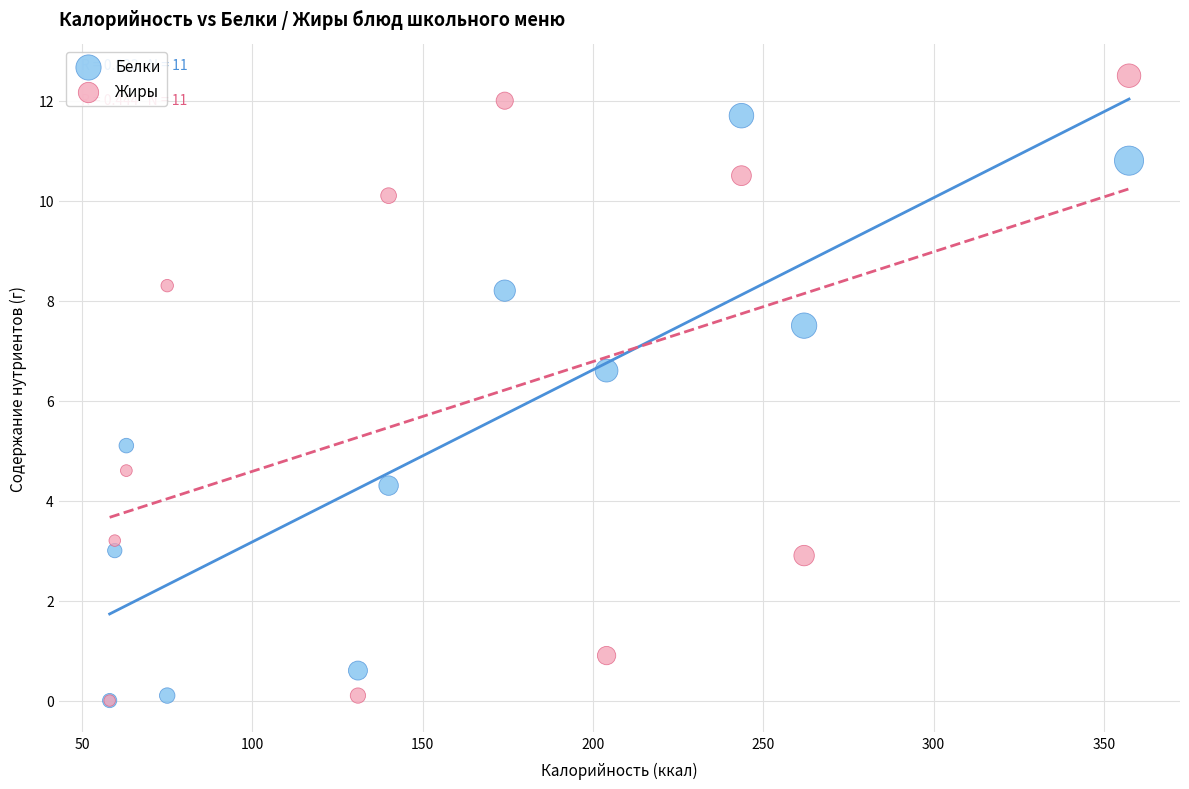

What are all the series names shown in the legend?

Белки, Жиры